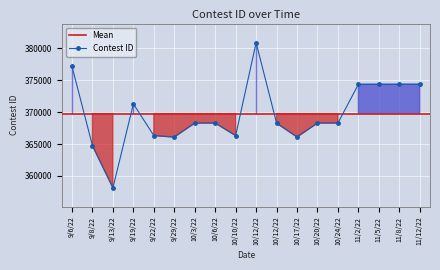

Reading left to right, what are all the values shown in this chart?

377170	364750	358145	371308	366331	366100	368297	368299	366336	380896	368295	366110	368302	368305	374375	374379	374381	374382